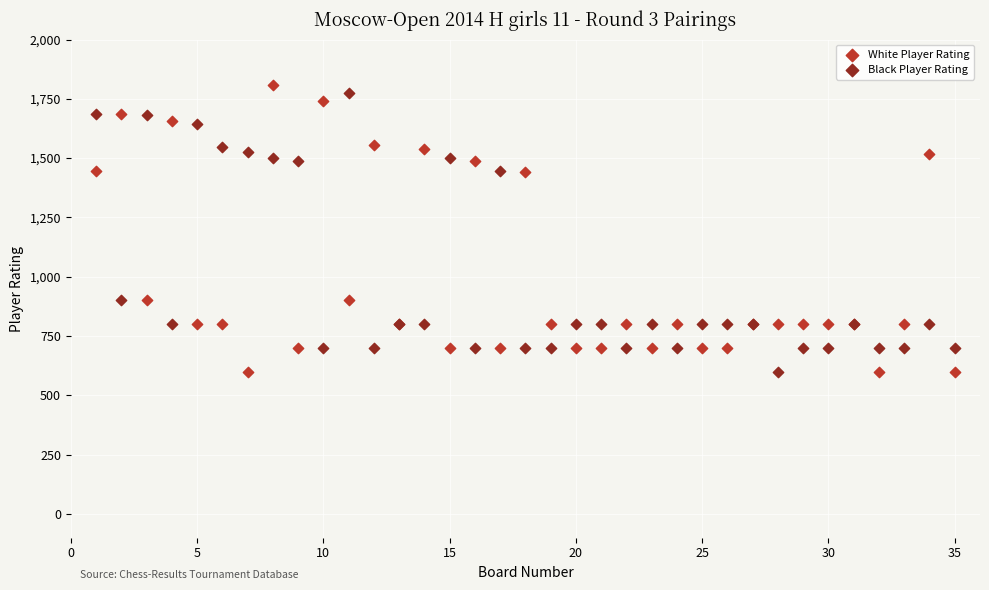

Which series has the largest Y range (max minus min)?

White Player Rating